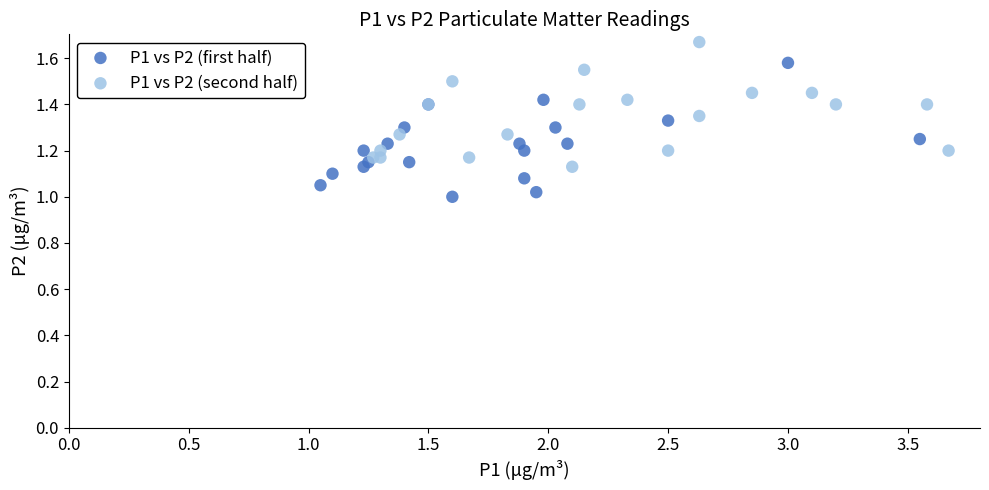

Which series has the widest spread of Y values?

P1 vs P2 (first half)